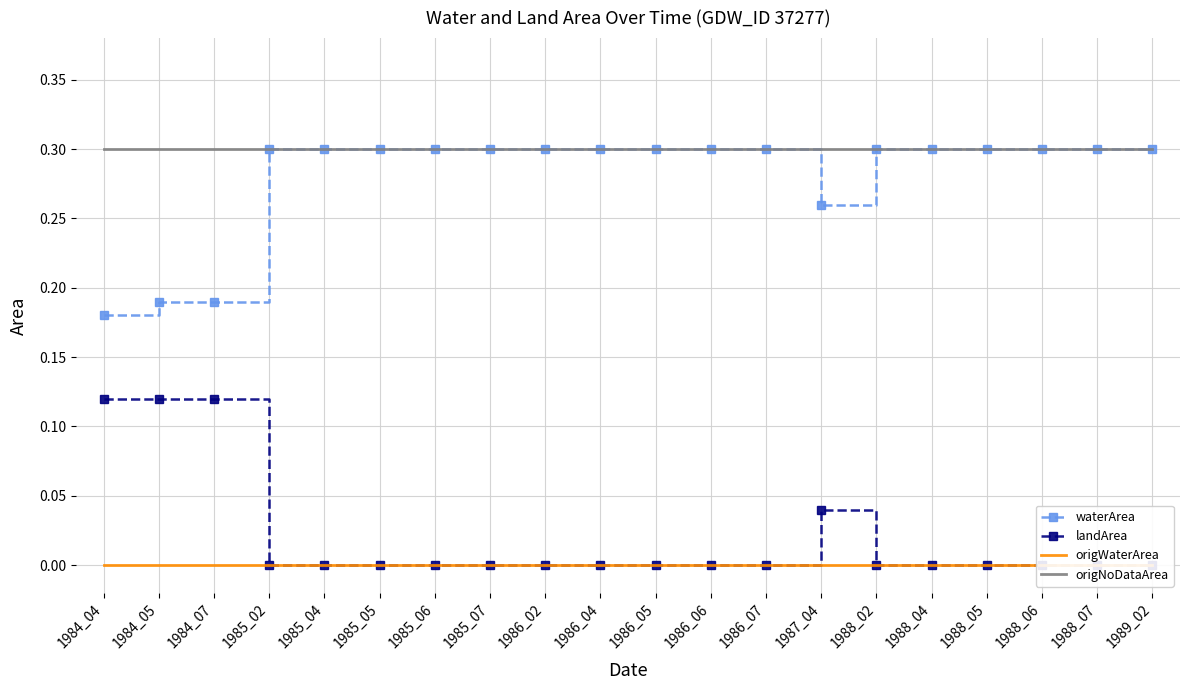

How many distinct data groups are displayed?

4